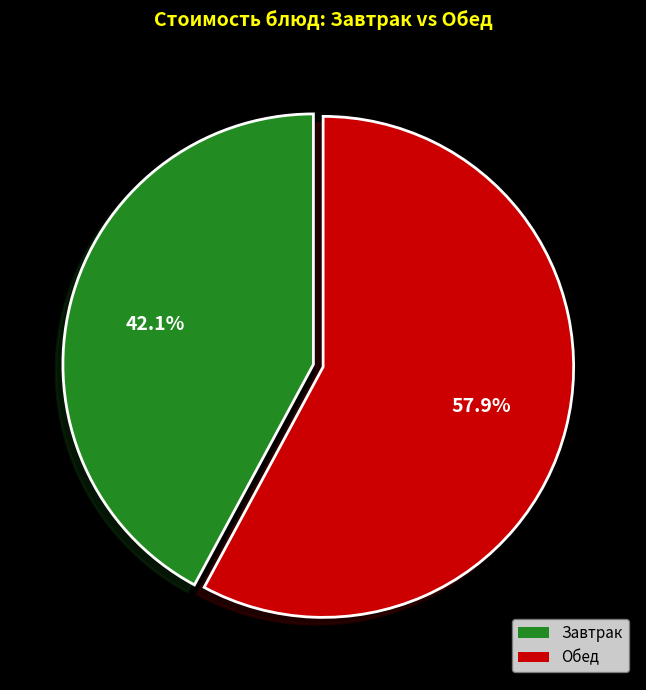

Is there any slice that represents more than half of the pie?

Yes